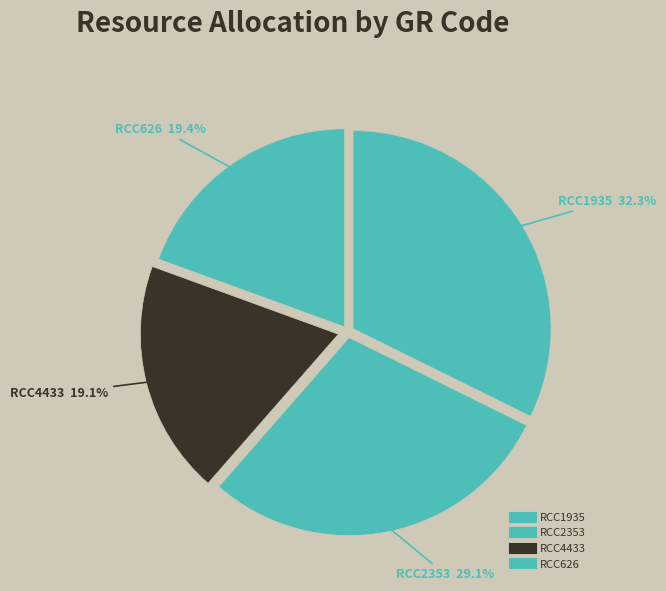

What is the change in value from RCC2353 to RCC626?

-187035